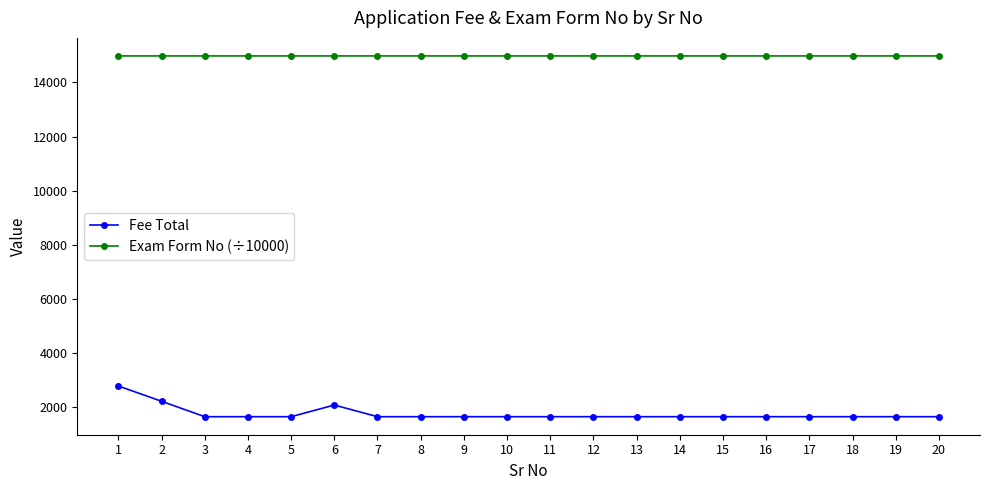

The value of Fee Total at 6 is 2085.0. True or false?

True